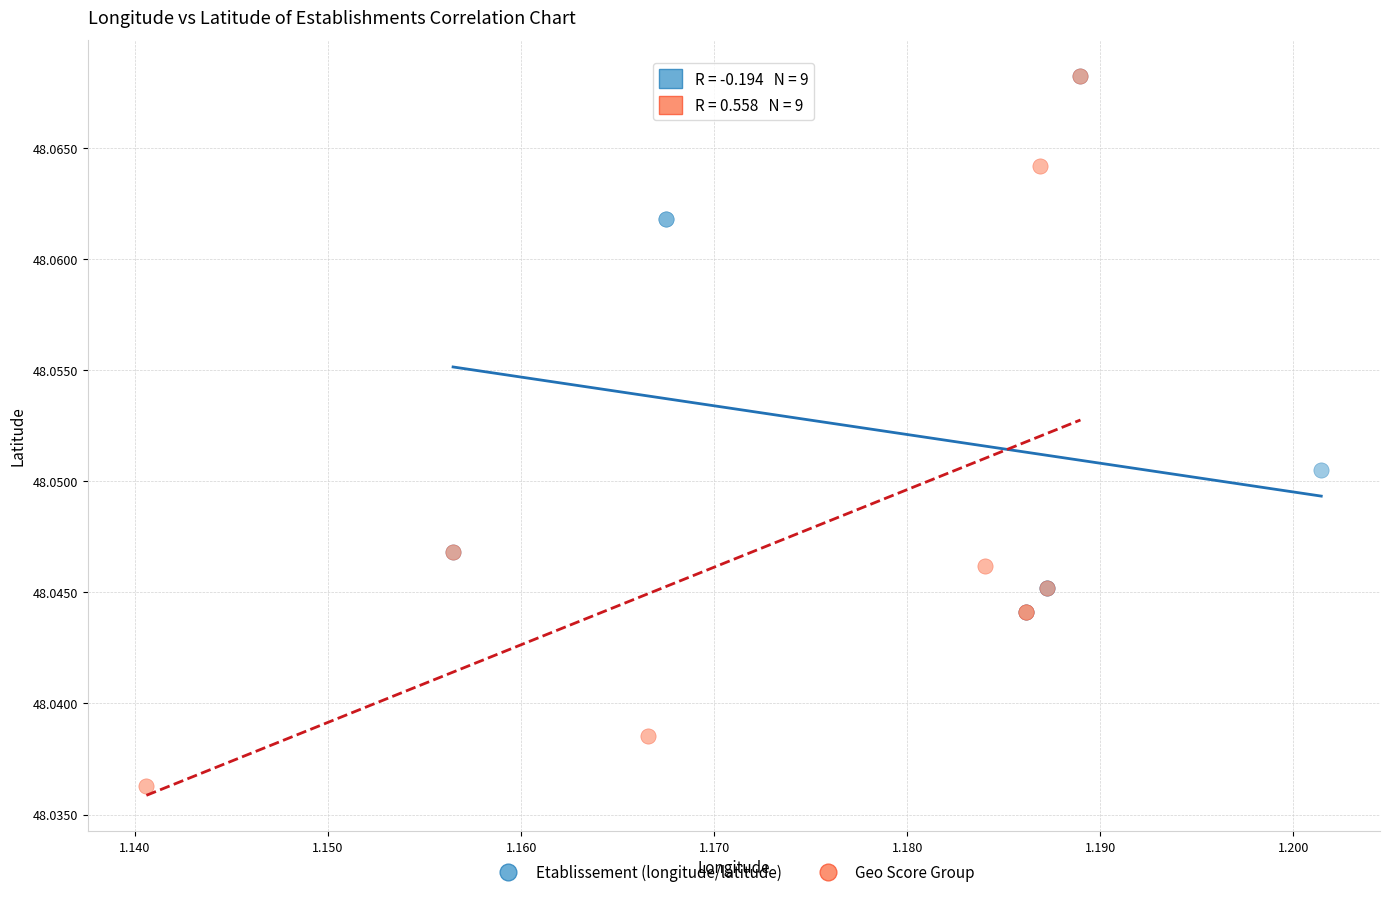

Which series reaches the minimum Y coordinate?

Geo Score Group